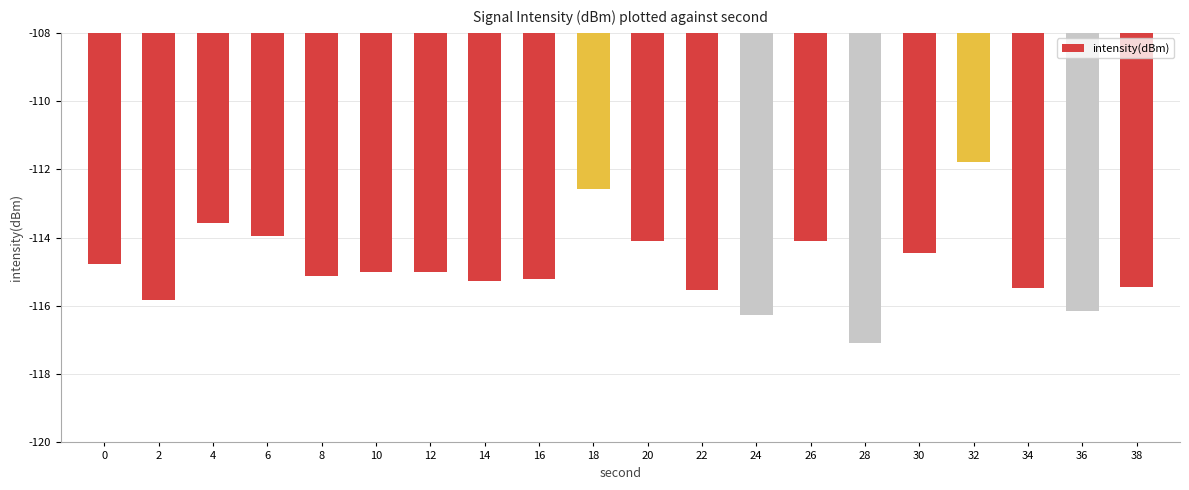

What value does the data have at 6?

-114.0